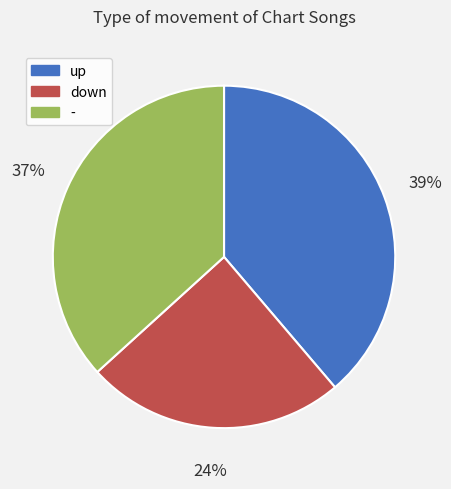

How many slices are in this pie chart?

3